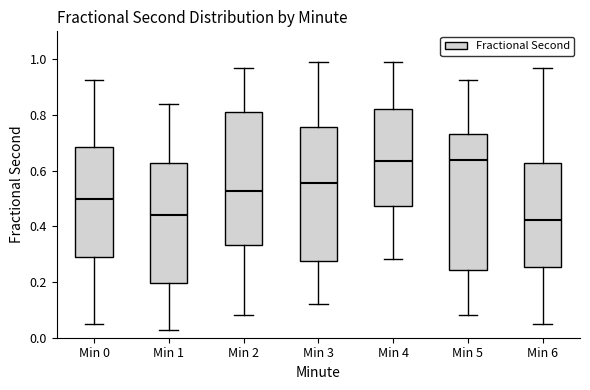

Where is the lower edge of the box for Min 2 on the y-axis? The values are not printed on the chart, so give them approximately, as read against the axis.

0.34